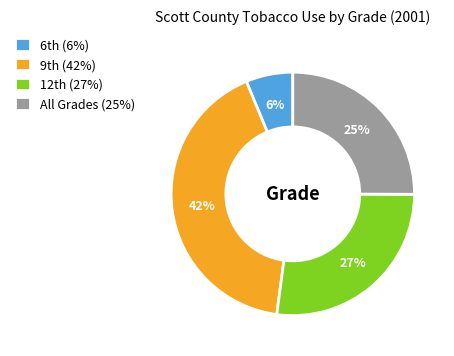

What percentage is the All Grades slice, to the nearest percent?

25%